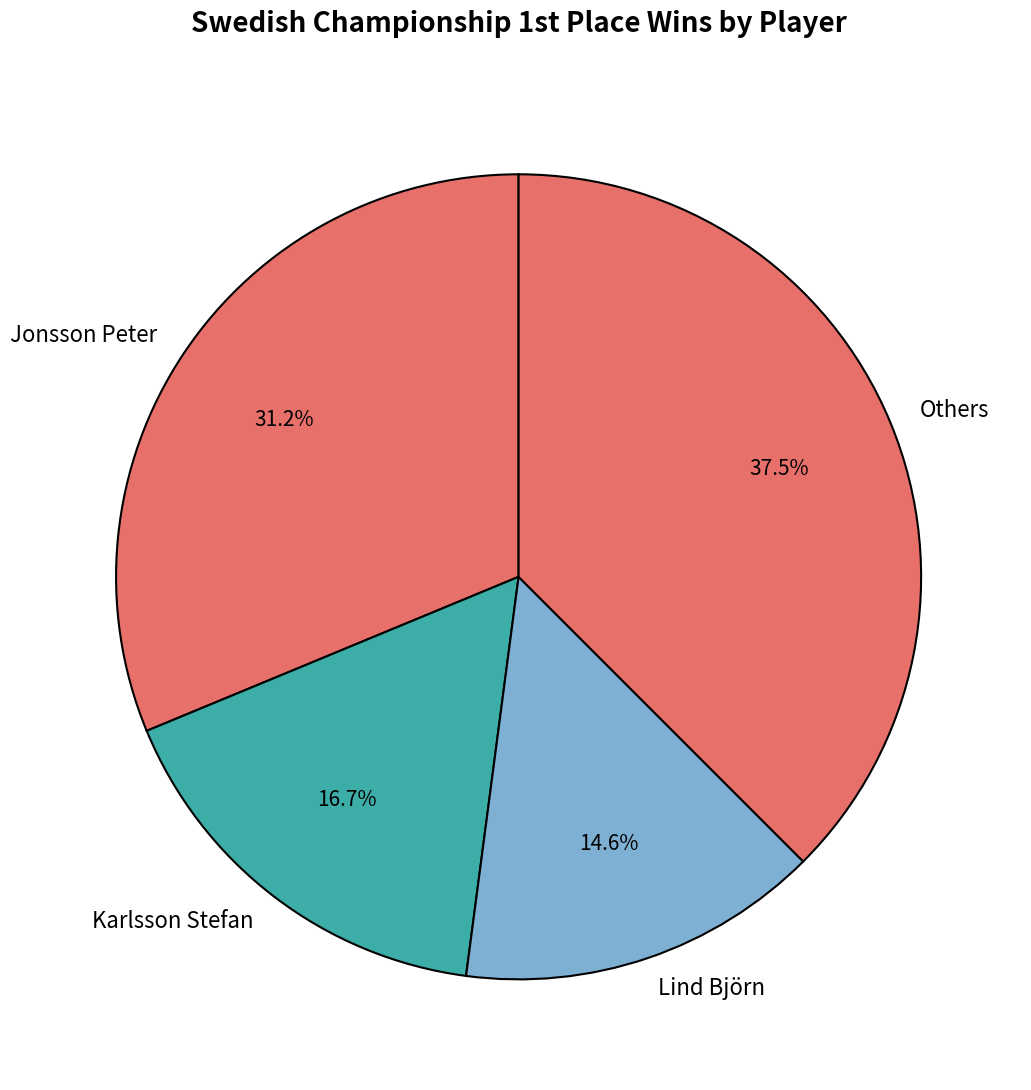

What percentage is NOT represented by Lind Björn?

85.4%